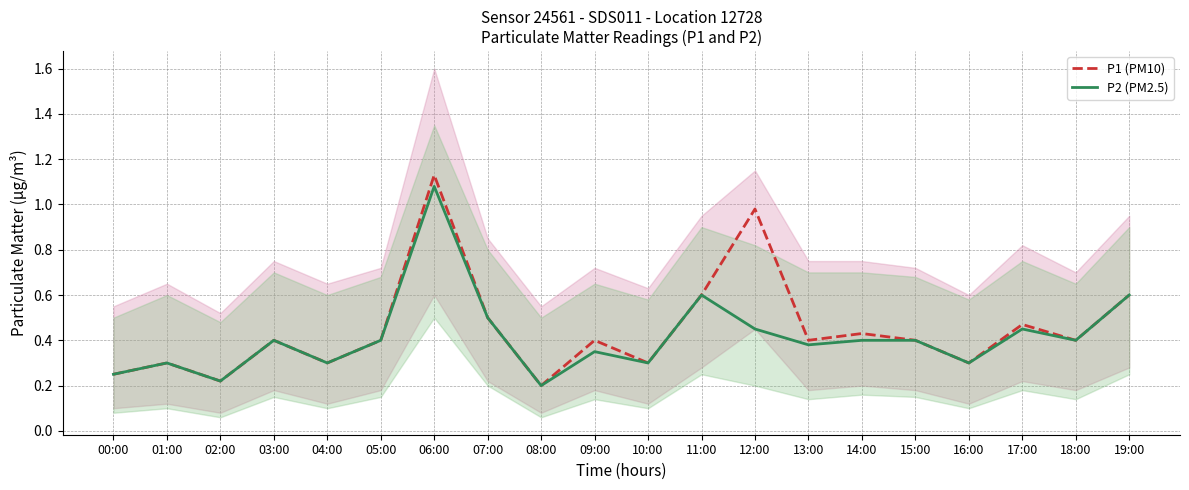

What is the sum of the P2 (PM2.5) values at 12:00 and 06:00?

1.5